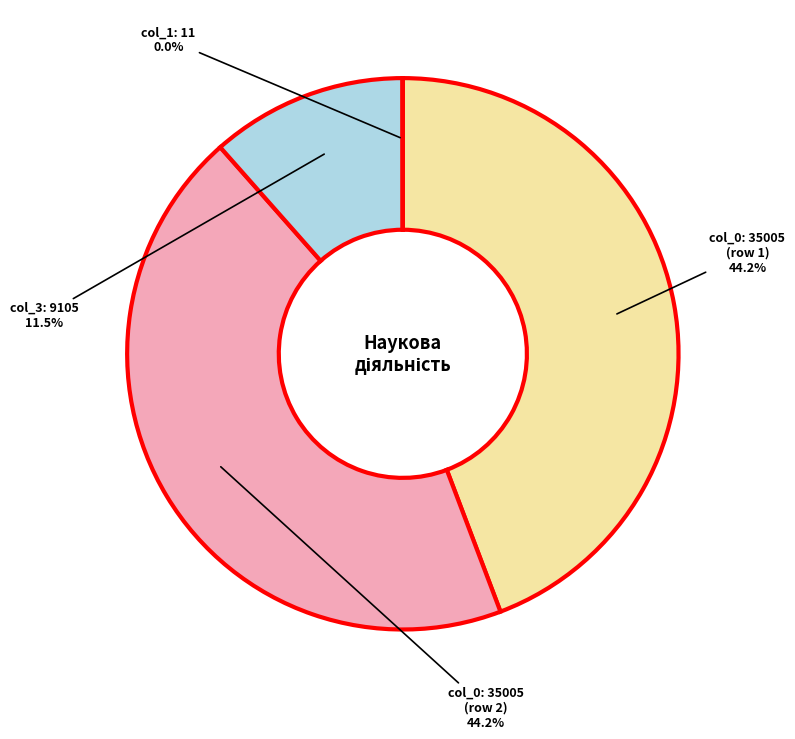

Between col_3: 9105 and col_0: 35005 (row 1), which is larger?

col_0: 35005 (row 1)